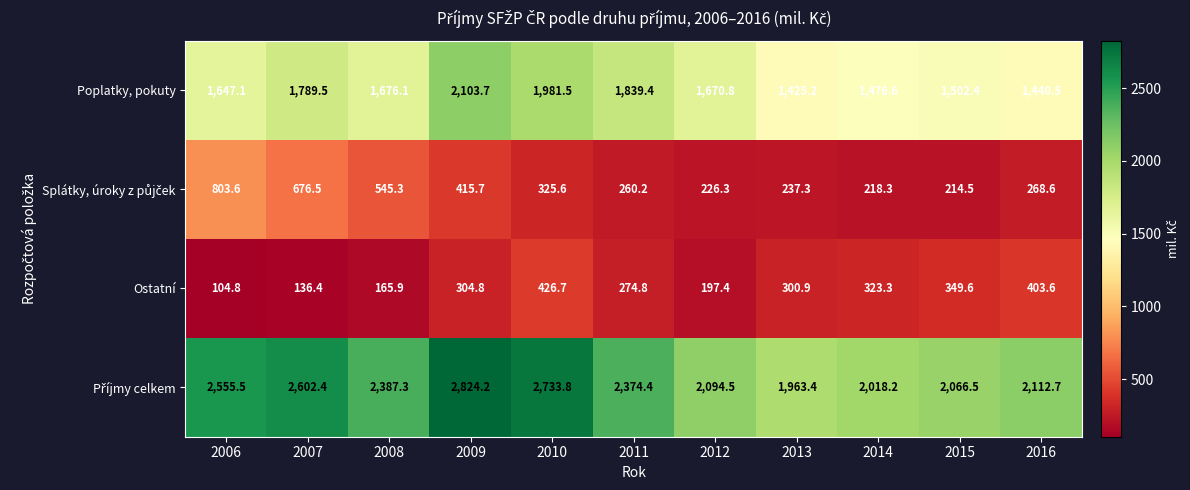

At how many categories does at least one series exceed 721?

11